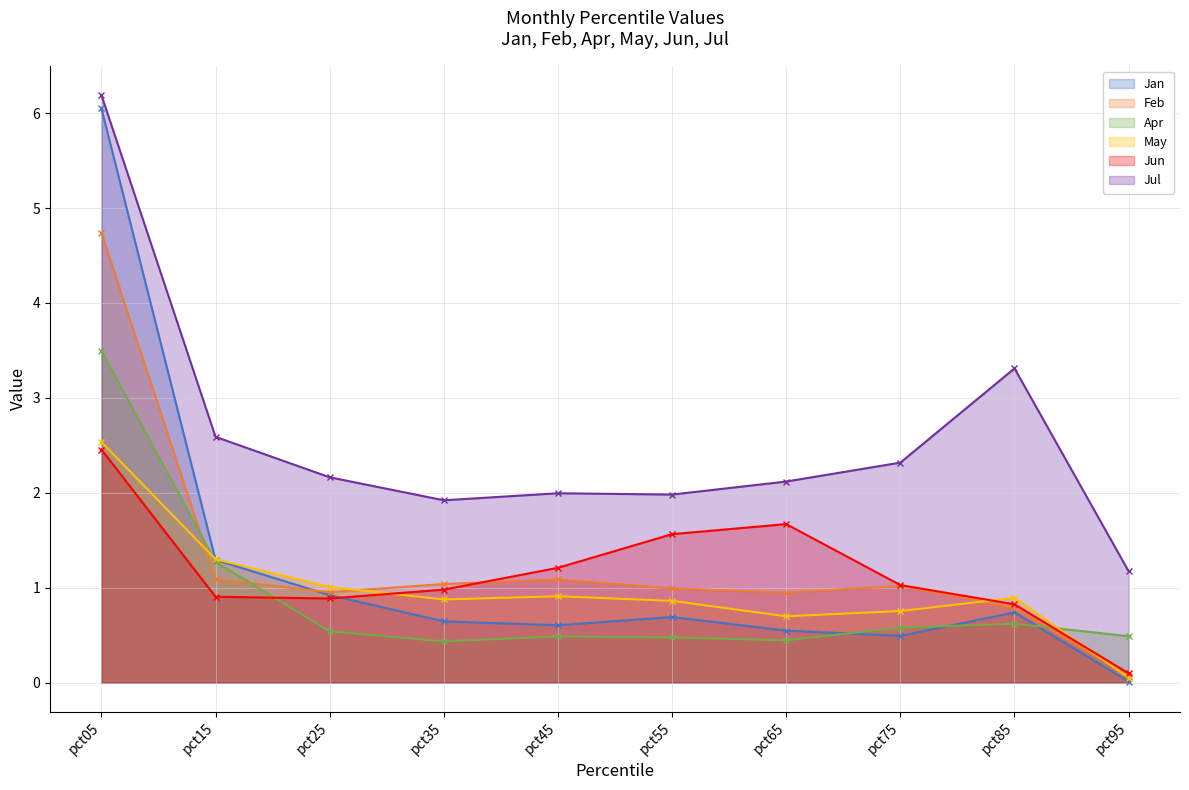

At which label does Feb reach its peak?

pct05